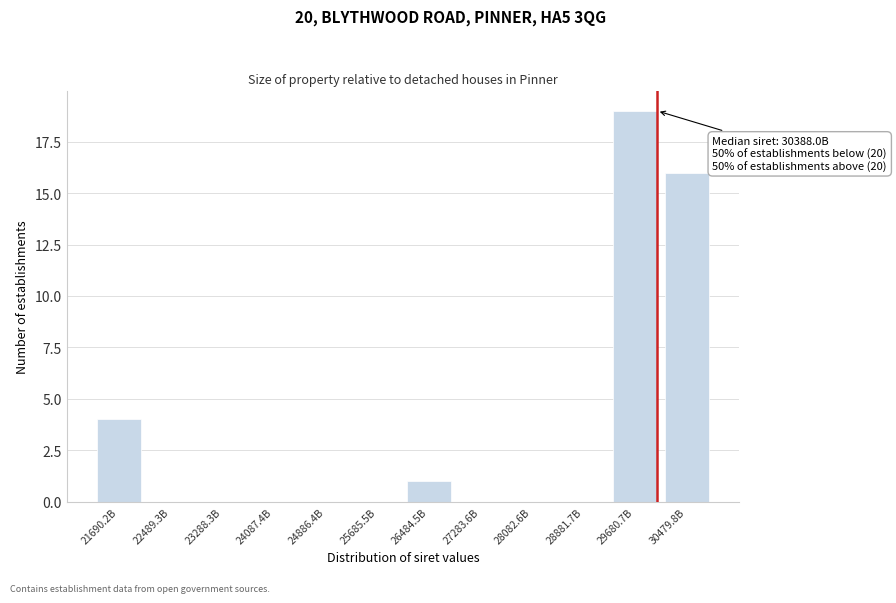

Reading left to right, what are all the values shown in this chart?

21690.2B=4	22489.3B=0	23288.3B=0	24087.4B=0	24886.4B=0	25685.5B=0	26484.5B=1	27283.6B=0	28082.6B=0	28881.7B=0	29680.7B=19	30479.8B=16